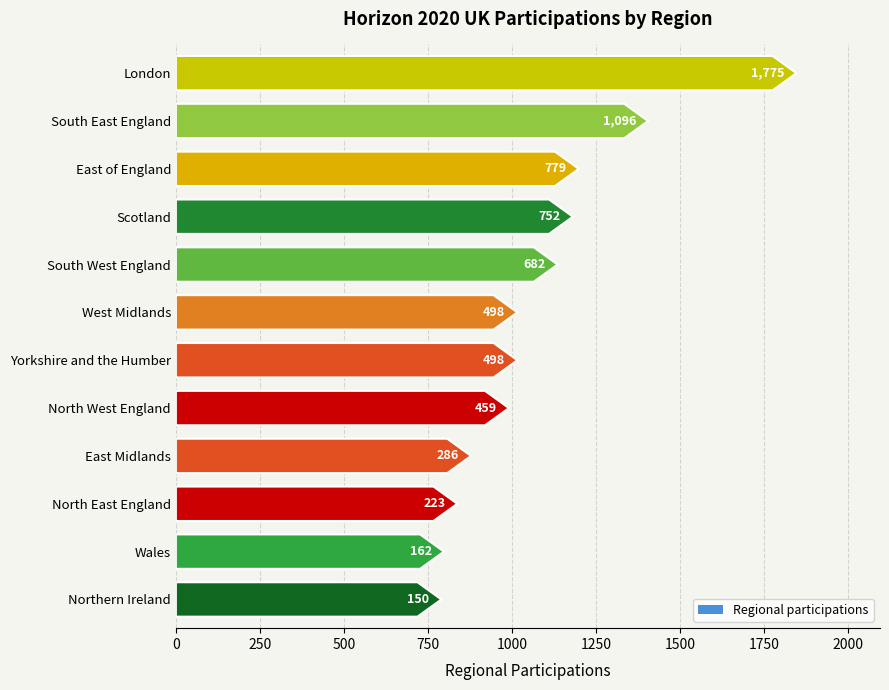

Reading right to left, transcribe all the data shown in this chart.

Northern Ireland=150	Scotland=752	Wales=162	South West England=682	South East England=1096	London=1775	East of England=779	West Midlands=498	East Midlands=286	Yorkshire and the Humber=498	North West England=459	North East England=223